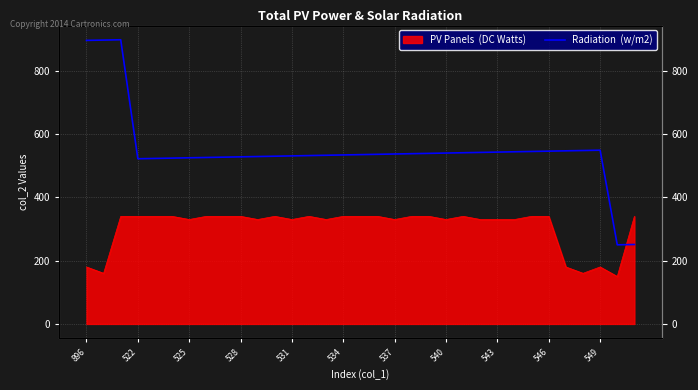

Approximately how many times larger is the value at 25 compared to 534?

1.0